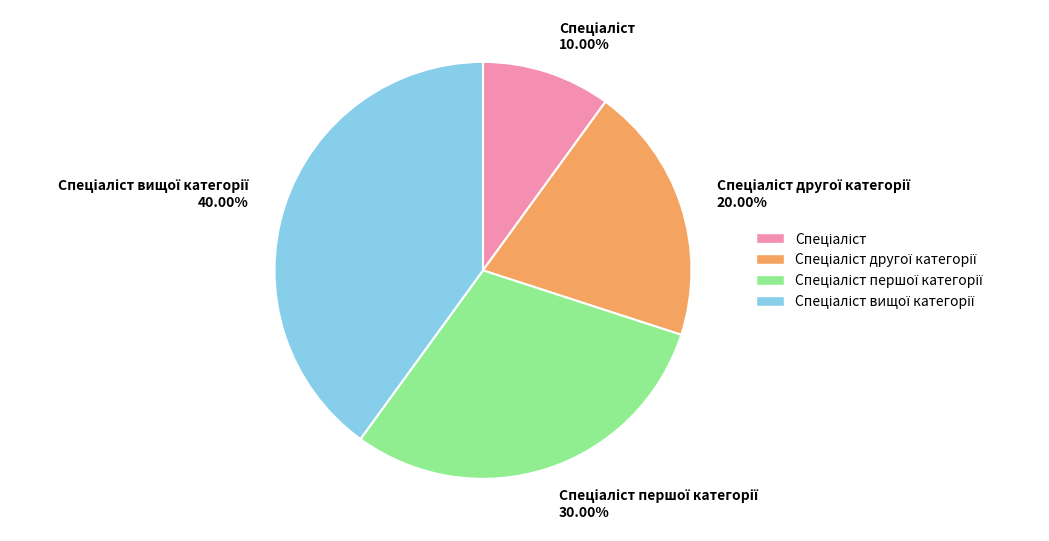

Is there a majority slice in this chart?

No